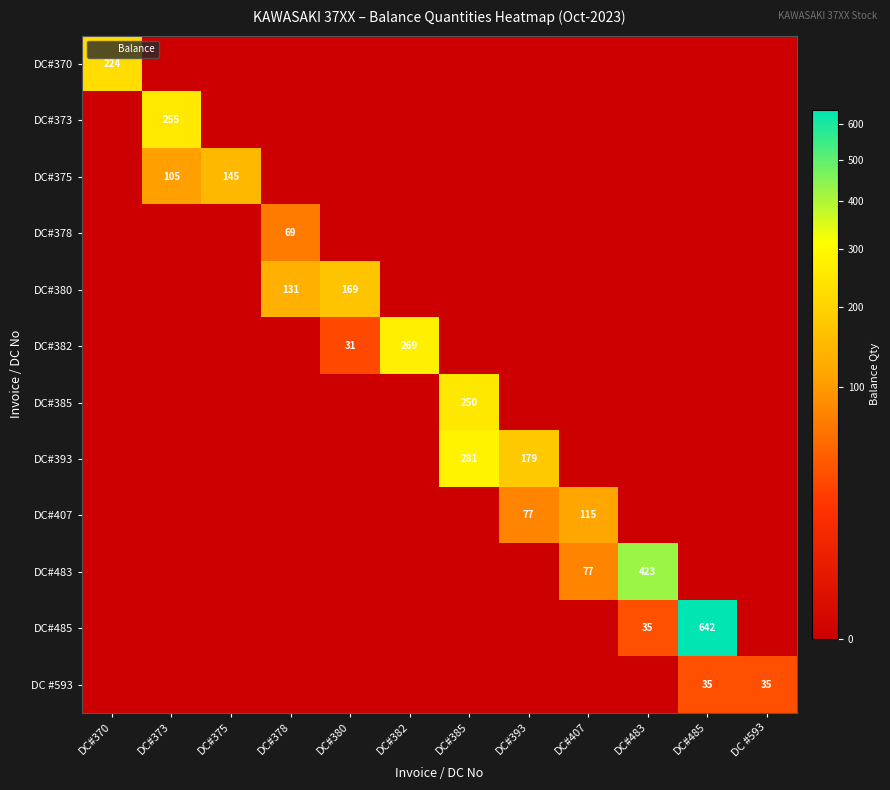

Rank the series at DC#375 from highest to lowest value.

DC#375, DC#370, DC#373, DC#378, DC#380, DC#382, DC#385, DC#393, DC#407, DC#483, DC#485, DC #593